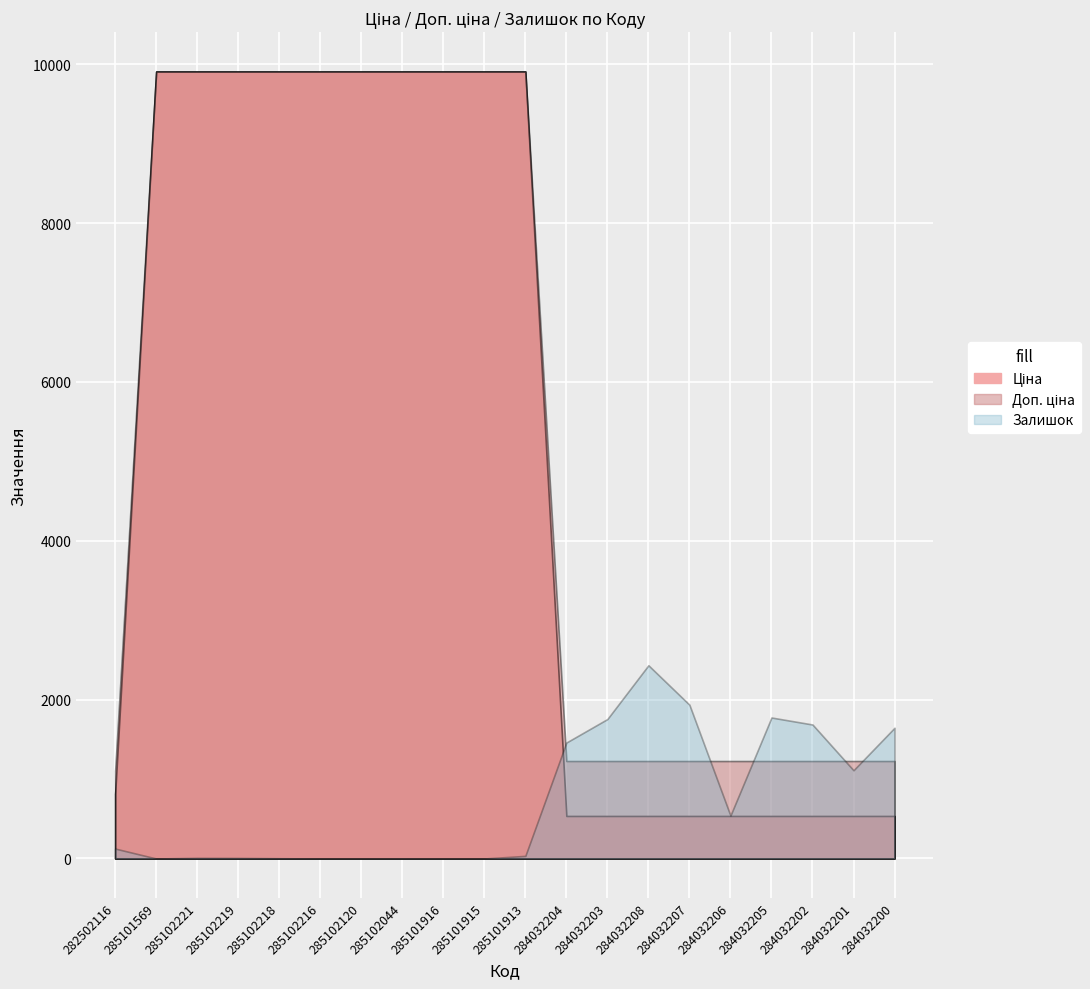

At which label is Залишок closest to 1216?

284032201